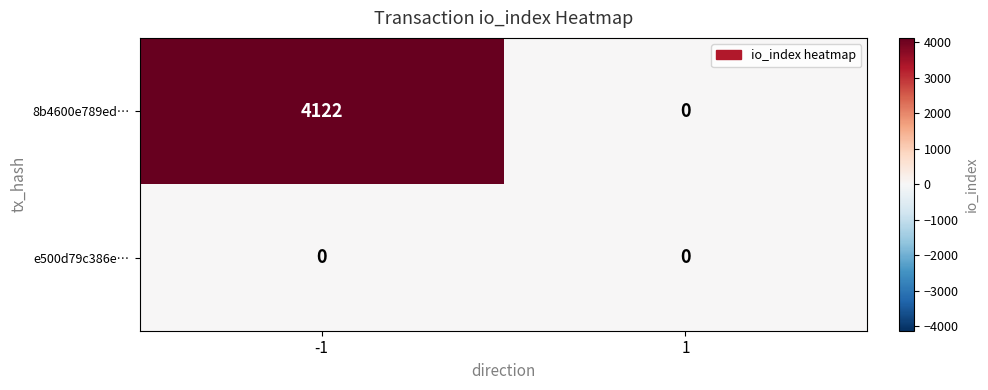

Which series has the largest total across all categories?

8b4600e789ed…